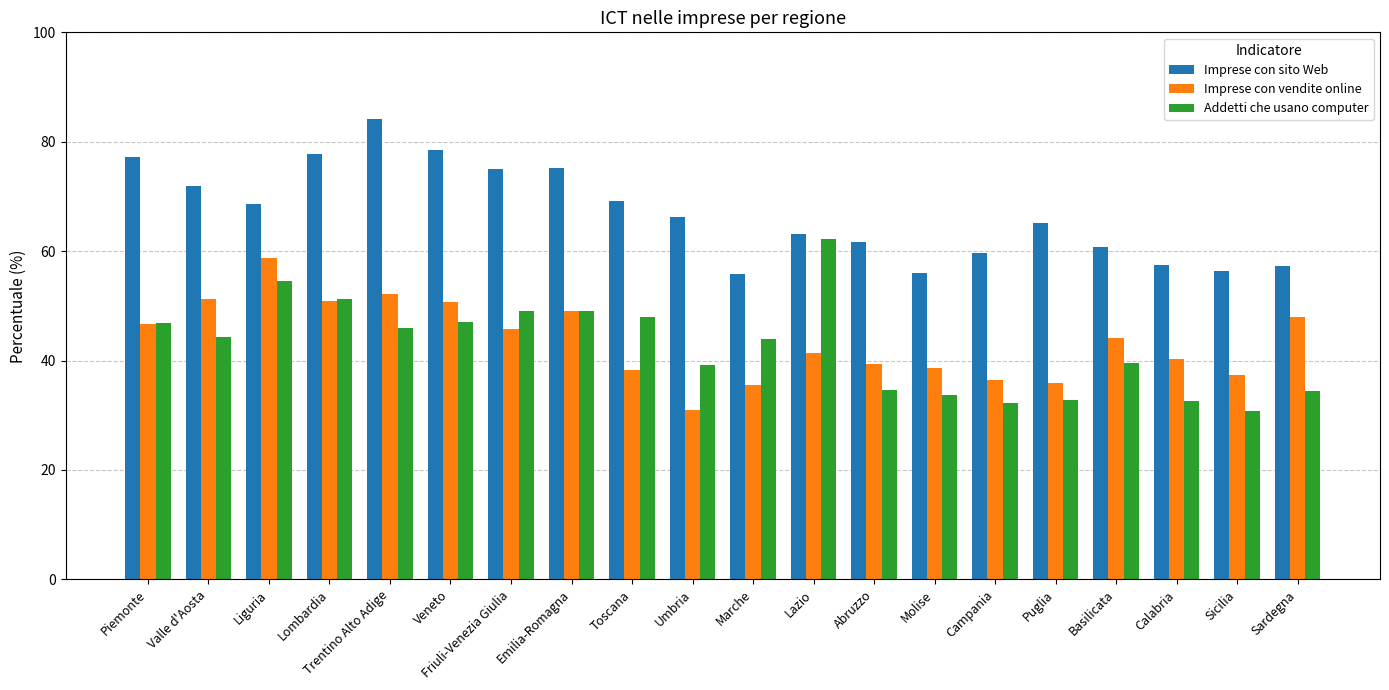

What is the spread (max minus min) of values at Valle d'Aosta?

27.7